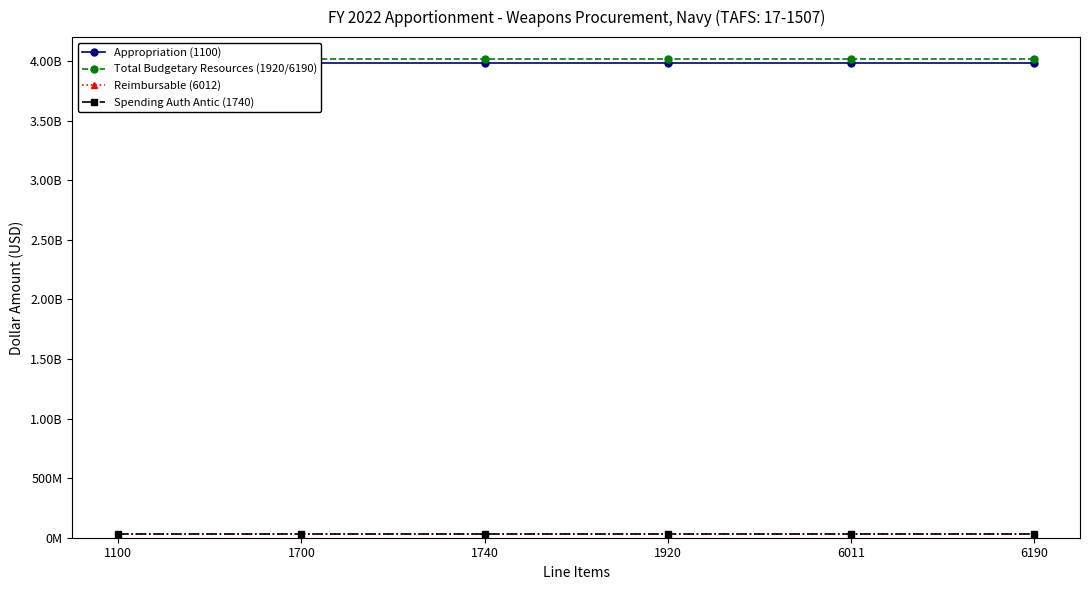

What is the sum of all Spending Auth Antic (1740) values?

187373562